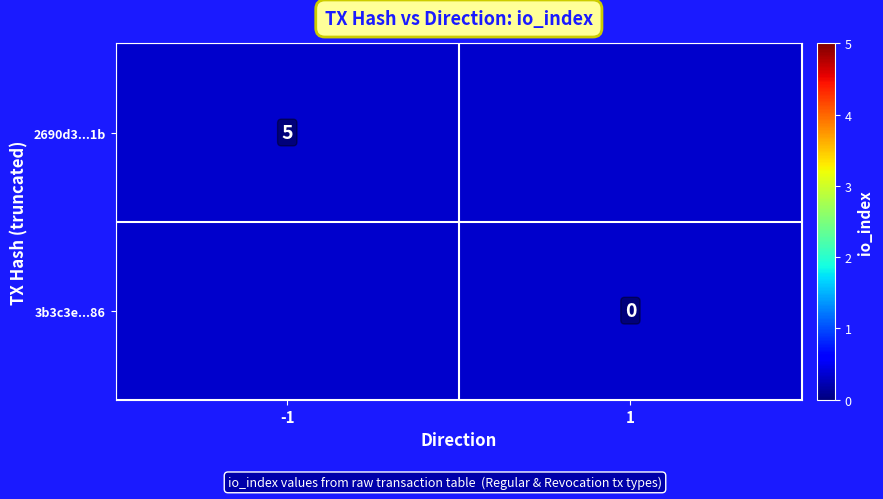

The 2690d3...1b series shows 5 at -1. True or false?

True